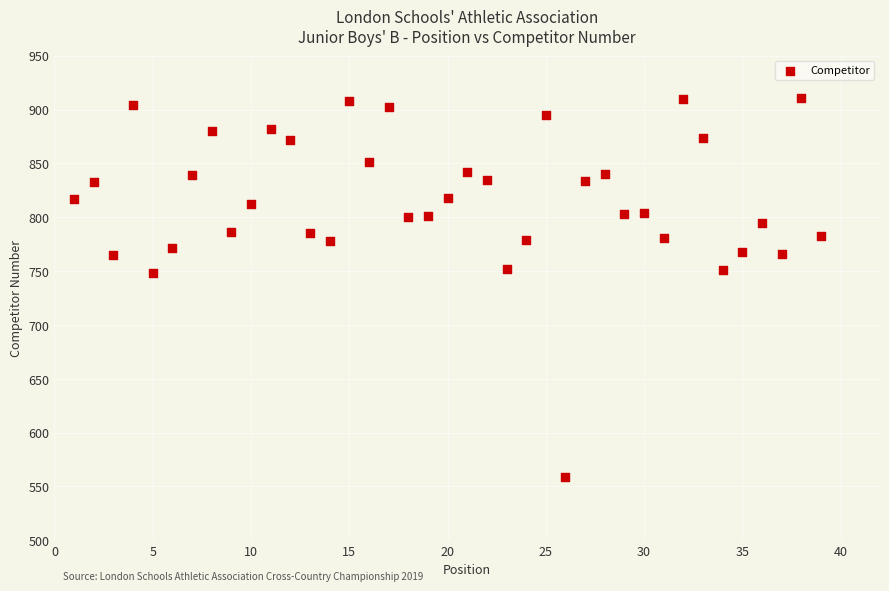

What is the range of X values (max minus min)?

38